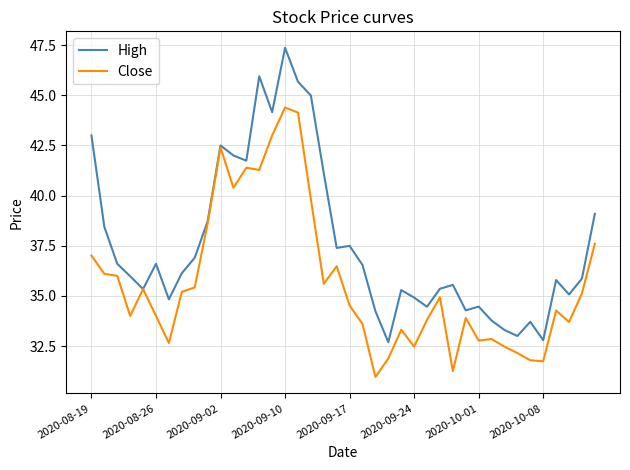

Which series has the largest range (max minus min)?

High